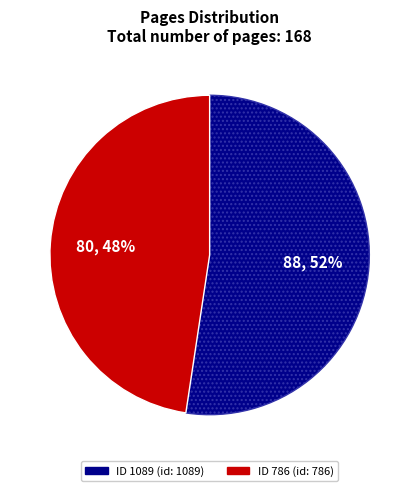

Does any single category account for the majority?

Yes